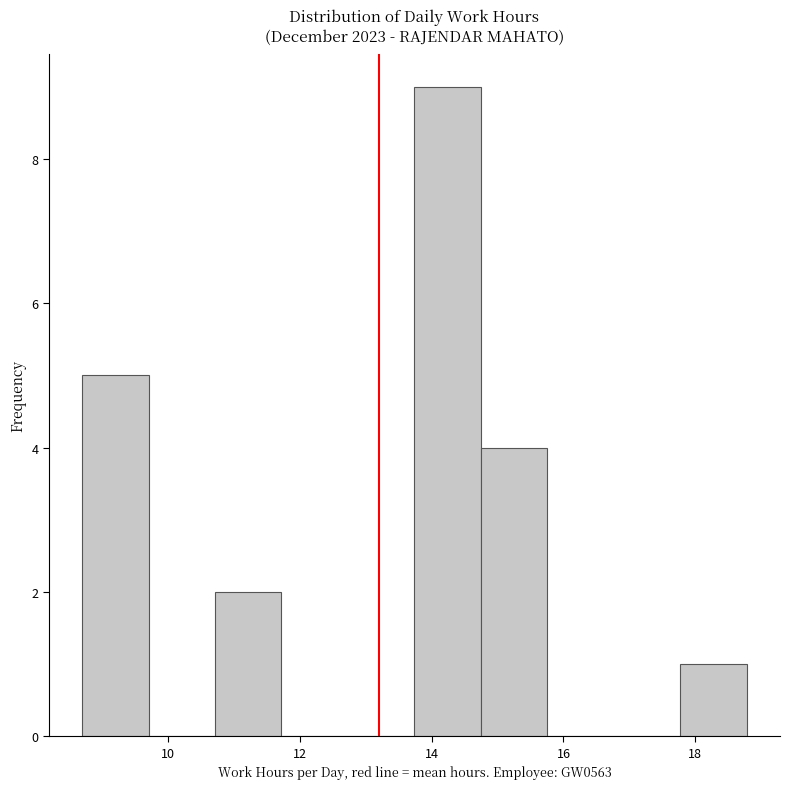

Reading left to right, transcribe this chart: for each bar, give the range it covers on the x-axis and its height. Neither the bar edges nor the heights are printed on the chart, so give them approximately, as read against the axes.

8.8 to 9.8: 5
9.8 to 10.8: 0
10.8 to 11.8: 2
11.8 to 12.8: 0
12.8 to 13.8: 0
13.8 to 14.8: 9
14.8 to 15.8: 4
15.8 to 16.8: 0
16.8 to 17.8: 0
17.8 to 18.8: 1